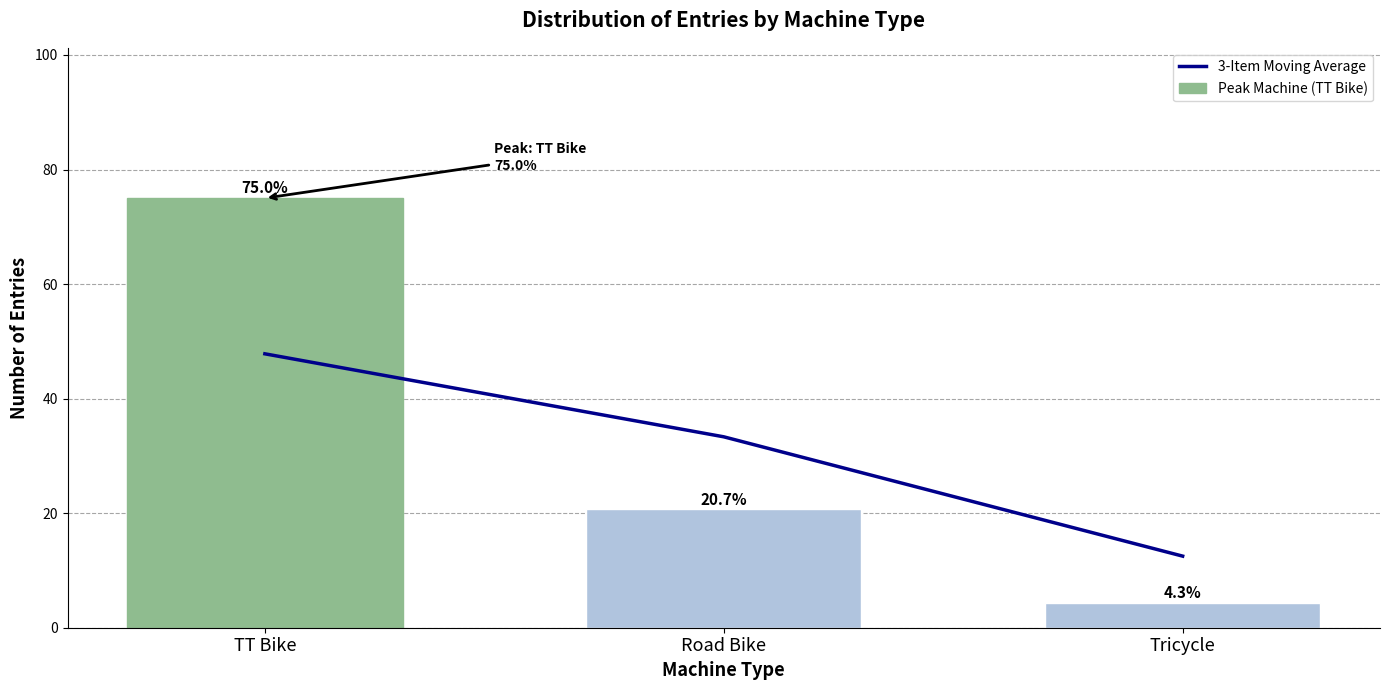

At how many categories does at least one series exceed 27?

2